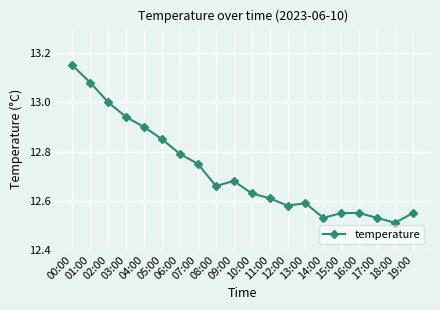

What is the difference between the maximum and minimum values?

0.6